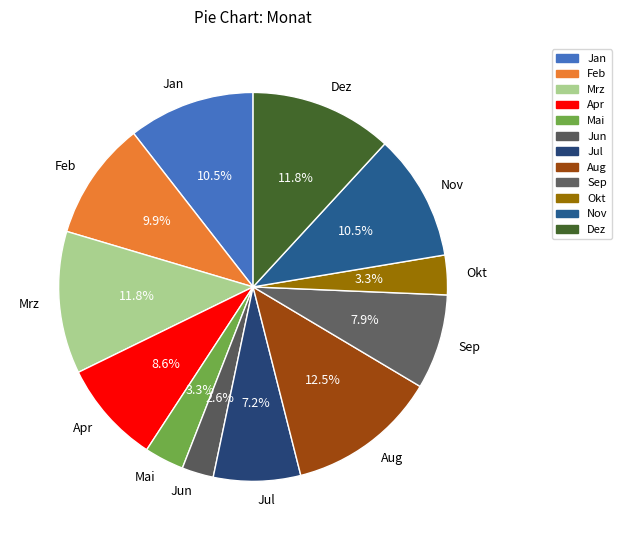

Does any single category account for the majority?

No